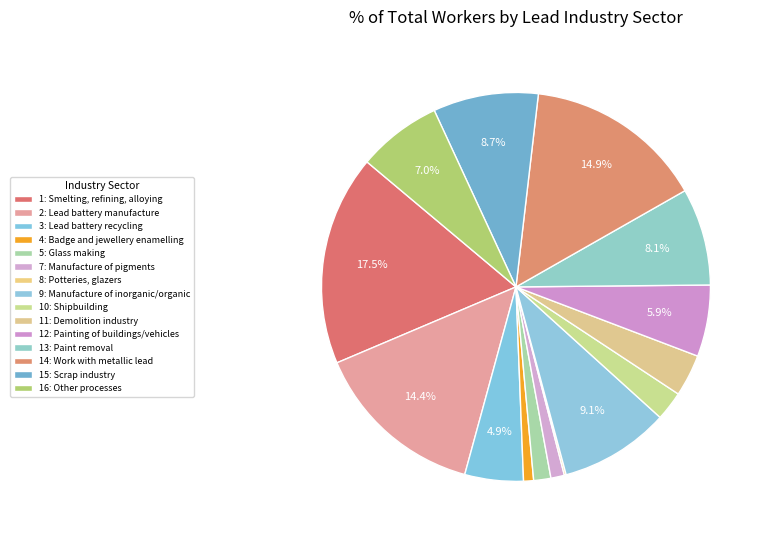

What portion of the pie excludes 11: Demolition industry?

96.5%